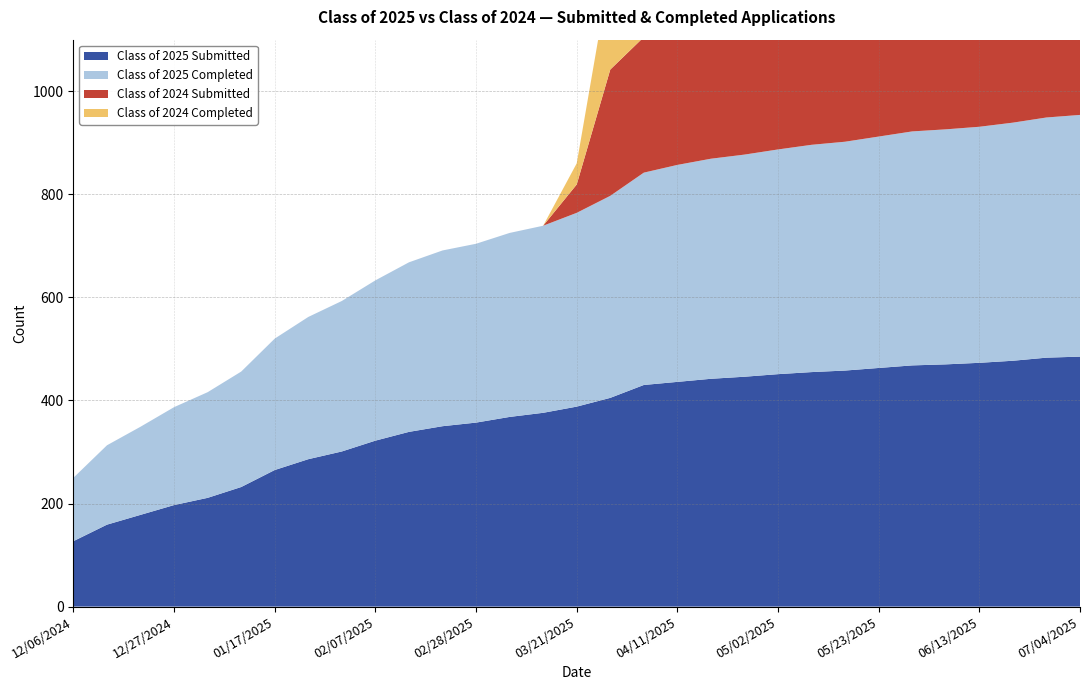

Reading left to right, extract all data points from this chart.

Class of 2025 Submitted: 12/06/2024=127	12/13/2024=159	12/20/2024=178	12/27/2024=197	12/31/2024=211	01/10/2025=232	01/17/2025=265	01/24/2025=286	01/31/2025=301	02/07/2025=322	02/14/2025=339	02/21/2025=350	02/28/2025=357	03/07/2025=368	03/14/2025=376	03/21/2025=388	03/28/2025=405	04/04/2025=430	04/11/2025=436	04/18/2025=442	04/24/2025=446	05/02/2025=451	05/09/2025=455	05/16/2025=458	05/23/2025=463	05/30/2025=468	06/06/2025=470	06/13/2025=473	06/20/2025=477	06/27/2025=483	07/04/2025=485
Class of 2025 Completed: 12/06/2024=123	12/13/2024=154	12/20/2024=171	12/27/2024=190	12/31/2024=205	01/10/2025=224	01/17/2025=255	01/24/2025=276	01/31/2025=292	02/07/2025=311	02/14/2025=329	02/21/2025=341	02/28/2025=347	03/07/2025=357	03/14/2025=363	03/21/2025=376	03/28/2025=392	04/04/2025=412	04/11/2025=421	04/18/2025=427	04/24/2025=431	05/02/2025=436	05/09/2025=441	05/16/2025=444	05/23/2025=449	05/30/2025=454	06/06/2025=456	06/13/2025=458	06/20/2025=462	06/27/2025=466	07/04/2025=469
Class of 2024 Submitted: 12/06/2024=0	12/13/2024=0	12/20/2024=0	12/27/2024=0	12/31/2024=0	01/10/2025=0	01/17/2025=0	01/24/2025=0	01/31/2025=0	02/07/2025=0	02/14/2025=0	02/21/2025=0	02/28/2025=0	03/07/2025=0	03/14/2025=0	03/21/2025=55	03/28/2025=245	04/04/2025=263	04/11/2025=271	04/18/2025=278	04/24/2025=289	05/02/2025=308	05/09/2025=327	05/16/2025=328	05/23/2025=336	05/30/2025=339	06/06/2025=347	06/13/2025=352	06/20/2025=357	06/27/2025=362	07/04/2025=366
Class of 2024 Completed: 12/06/2024=0	12/13/2024=0	12/20/2024=0	12/27/2024=0	12/31/2024=0	01/10/2025=0	01/17/2025=0	01/24/2025=0	01/31/2025=0	02/07/2025=0	02/14/2025=0	02/21/2025=0	02/28/2025=0	03/07/2025=0	03/14/2025=0	03/21/2025=41	03/28/2025=194	04/04/2025=208	04/11/2025=217	04/18/2025=236	04/24/2025=257	05/02/2025=279	05/09/2025=295	05/16/2025=298	05/23/2025=307	05/30/2025=311	06/06/2025=319	06/13/2025=322	06/20/2025=325	06/27/2025=330	07/04/2025=334